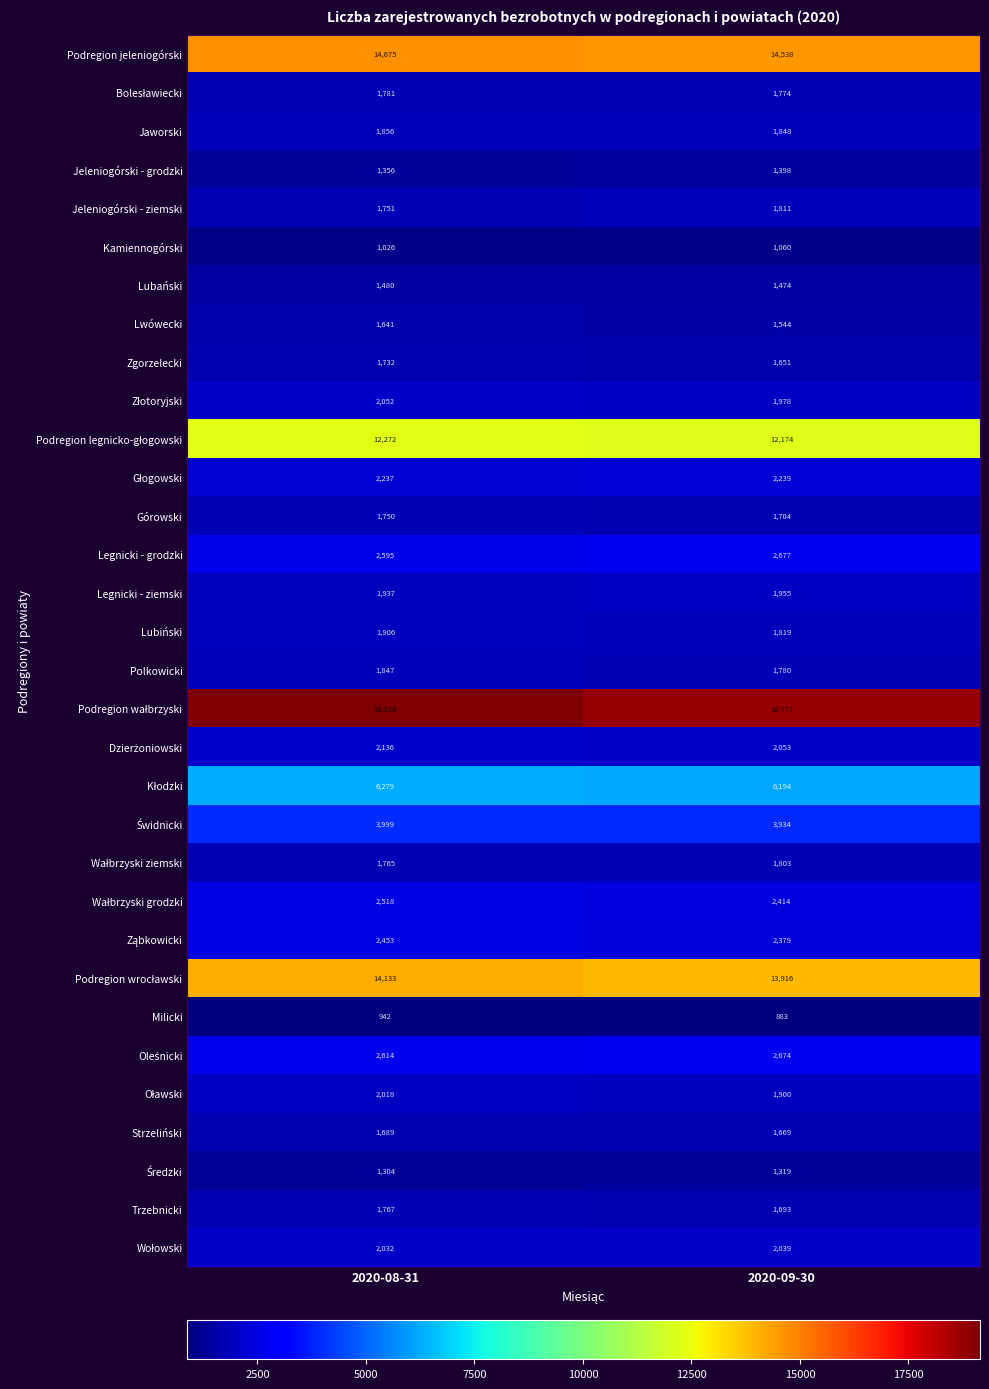

At which category is the sum across all series the highest?

2020-08-31